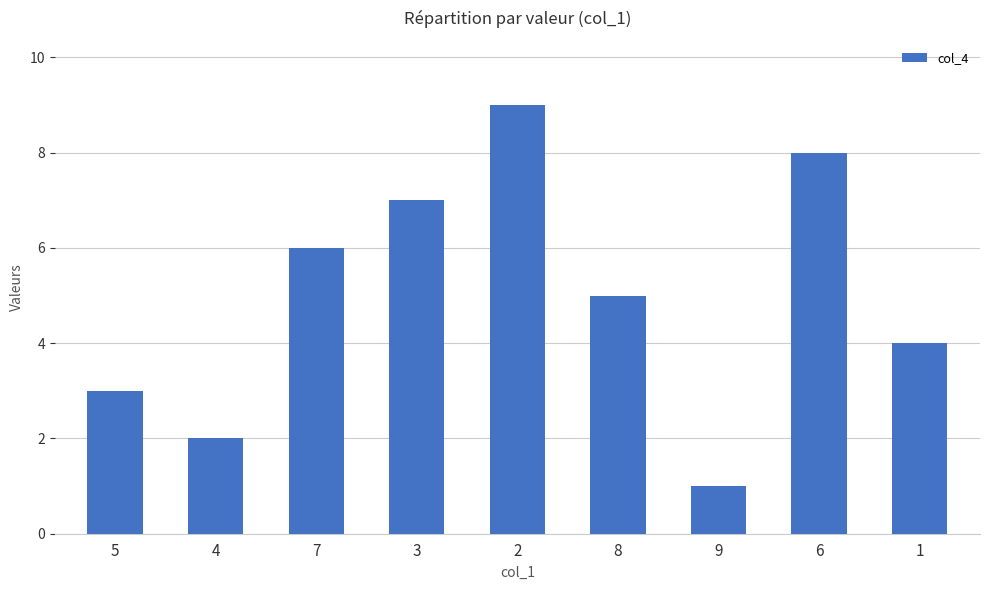

What is the ratio of the value at 1 to the value at 8?

0.8